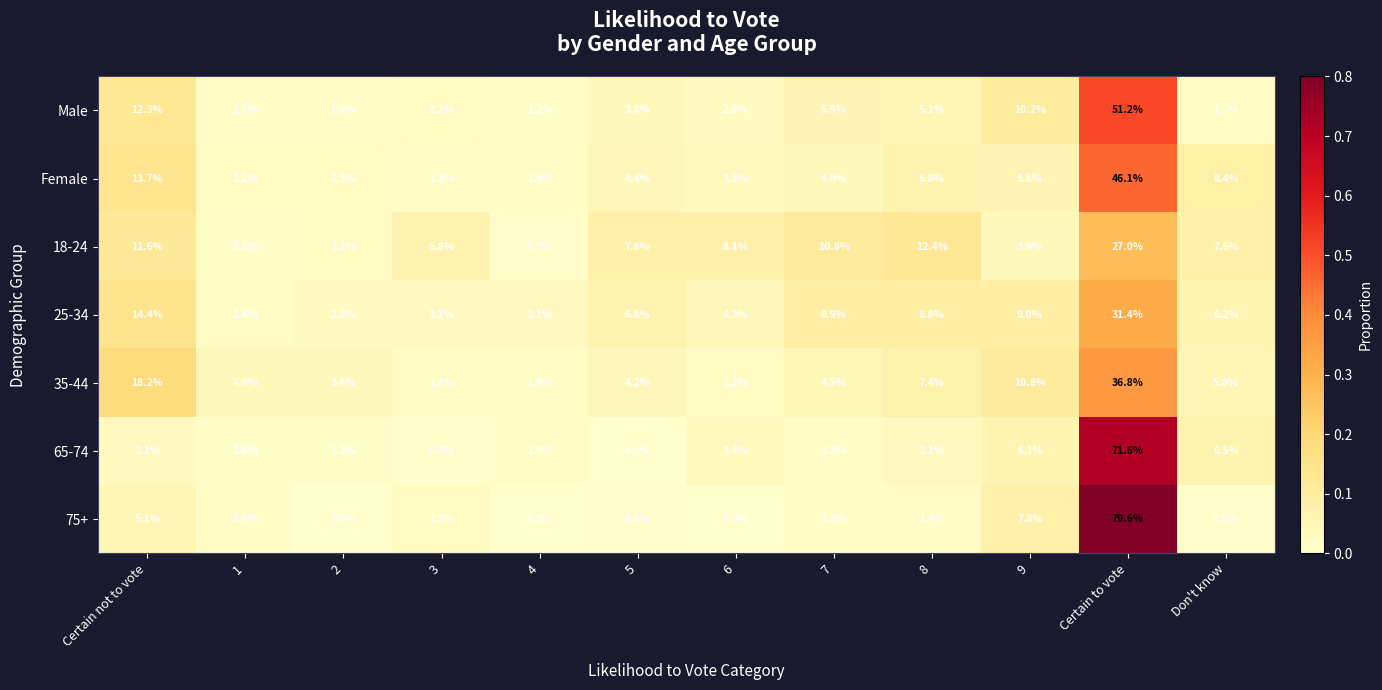

At which category is the sum across all series the highest?

Certain to vote